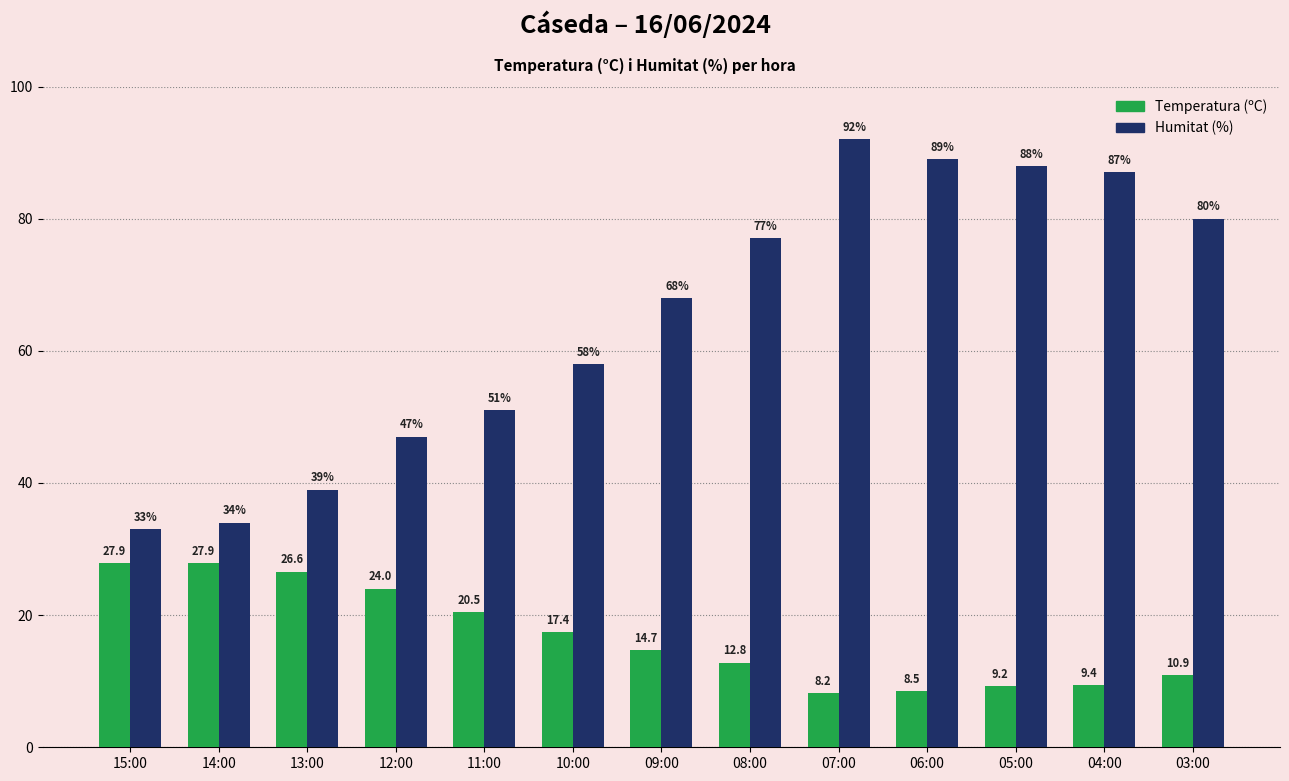

How many data points in Temperatura (ºC) are less than 14?

6